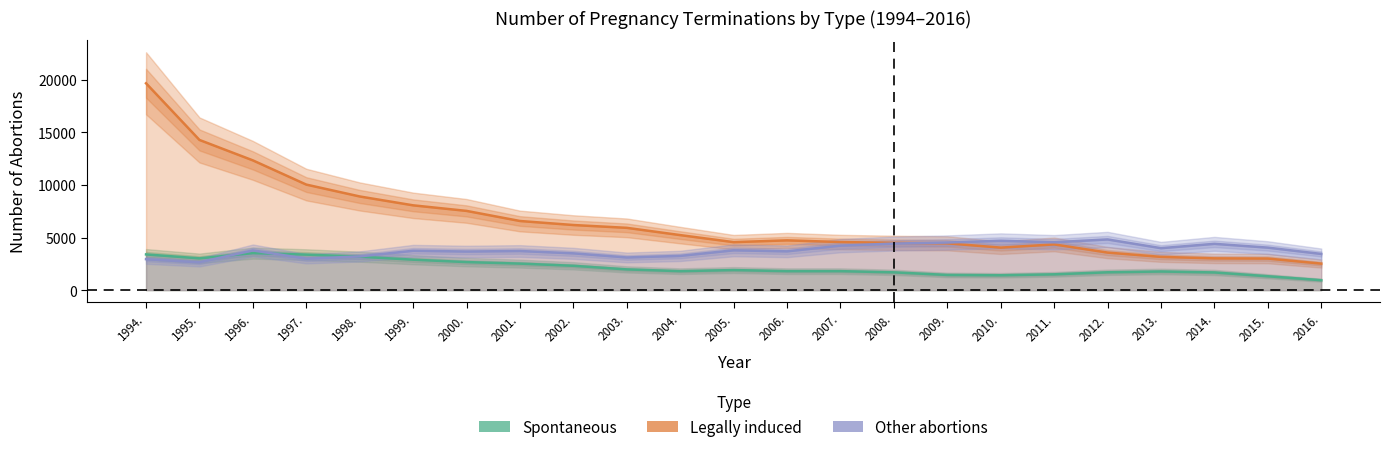

What value does the Legally induced series have at 2005., to the nearest 50?

4550